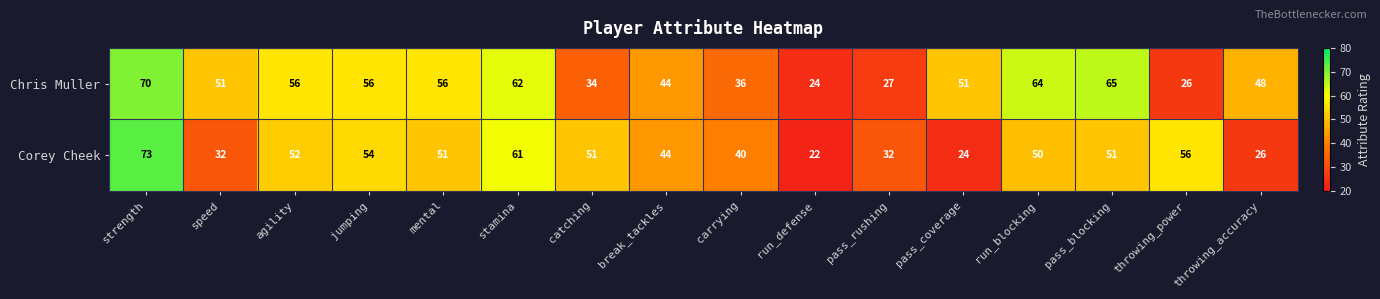

Which label corresponds to the largest value in the chart?

strength